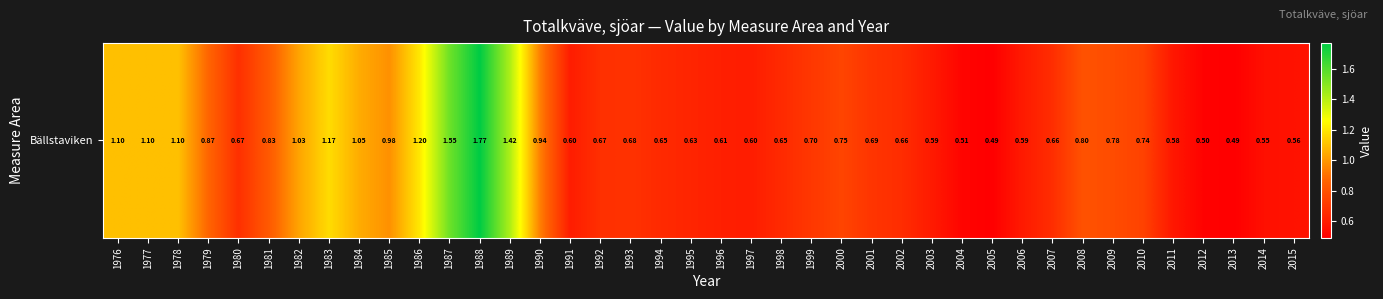

Rank the categories by value from lowest to highest.

2005, 2013, 2012, 2004, 2014, 2015, 2011, 2003, 2006, 1991, 1997, 1996, 1995, 1994, 1998, 2002, 2007, 1980, 1992, 1993, 2001, 1999, 2010, 2000, 2009, 2008, 1981, 1979, 1990, 1985, 1982, 1984, 1976, 1977, 1978, 1983, 1986, 1989, 1987, 1988